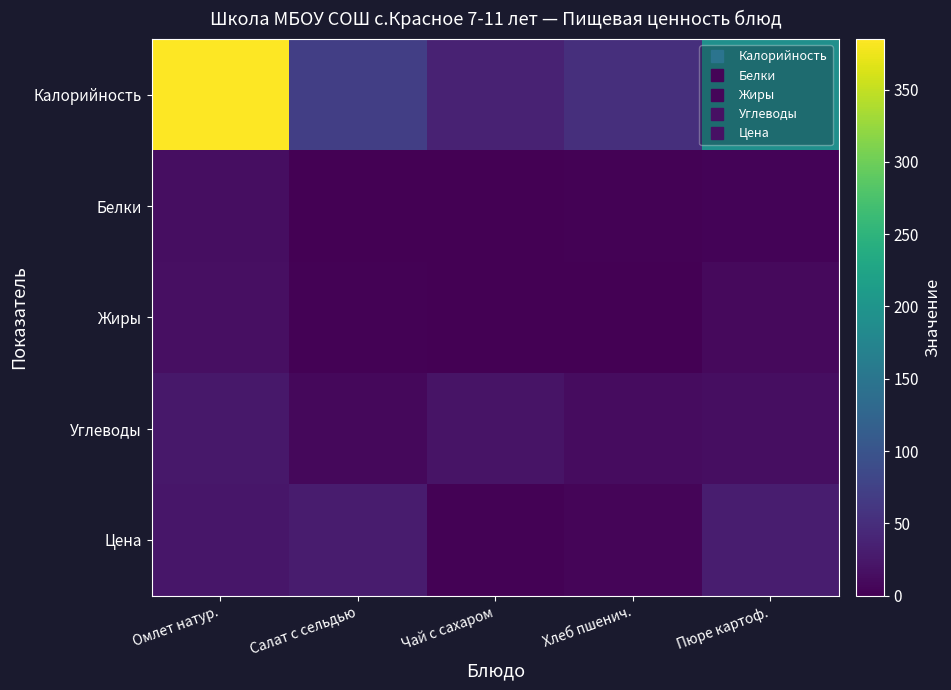

Rank the series at Омлет натур. from lowest to highest value.

Белки, Жиры, Цена, Углеводы, Калорийность